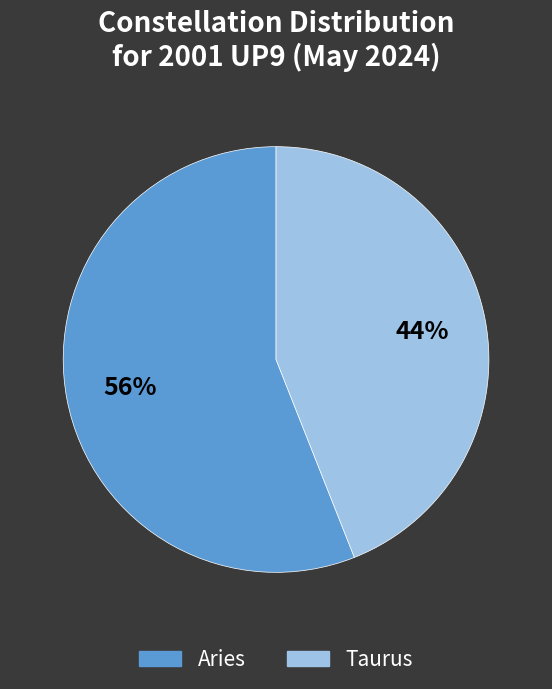

Is there a majority slice in this chart?

Yes